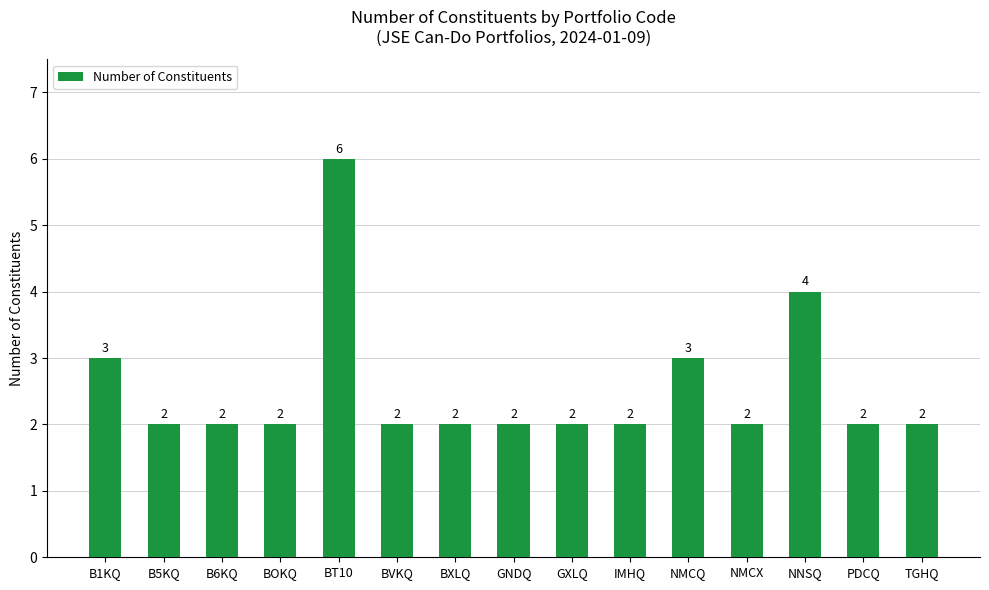

Is it true that the value at TGHQ is 2?

True